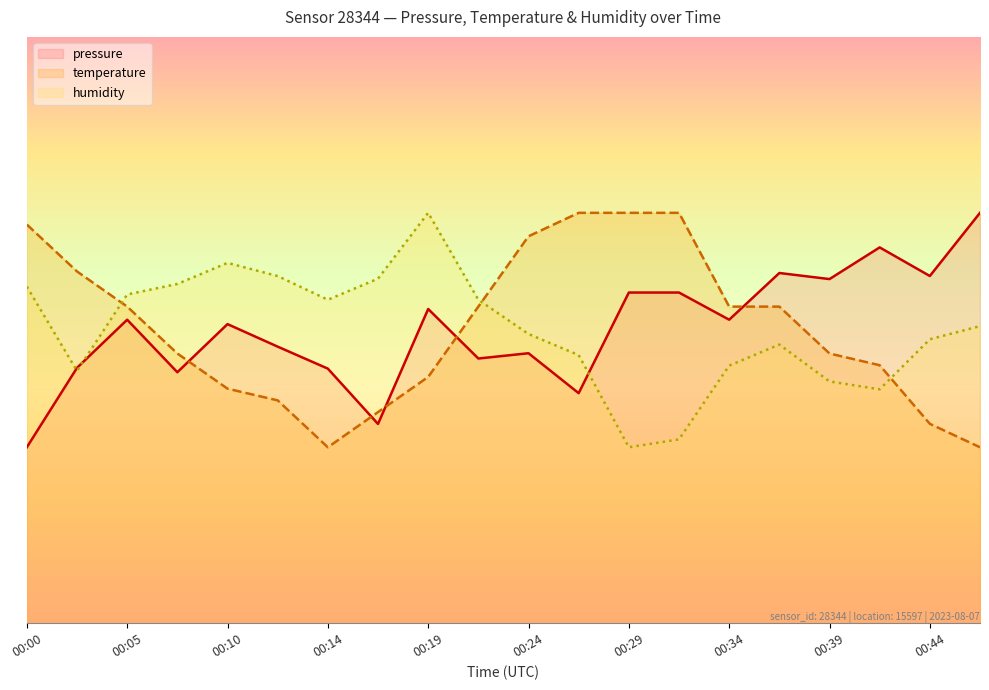

What is the approximate value of humidity at 00:02?

100521.9